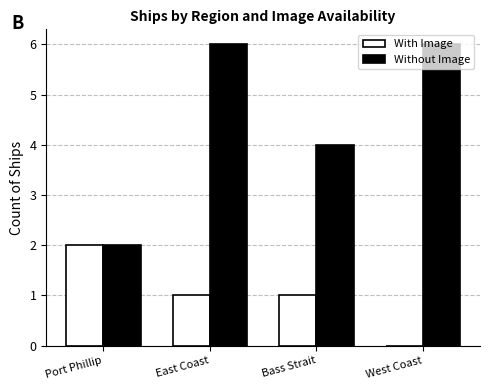

At which category is the sum across all series the highest?

East Coast